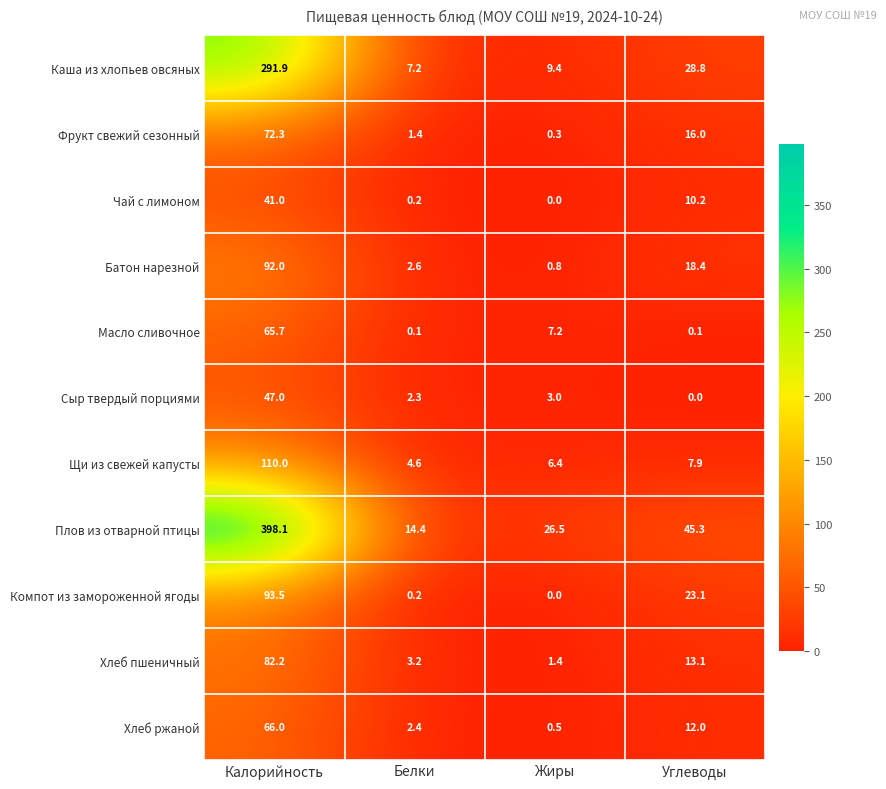

How many data points does each series have?

4